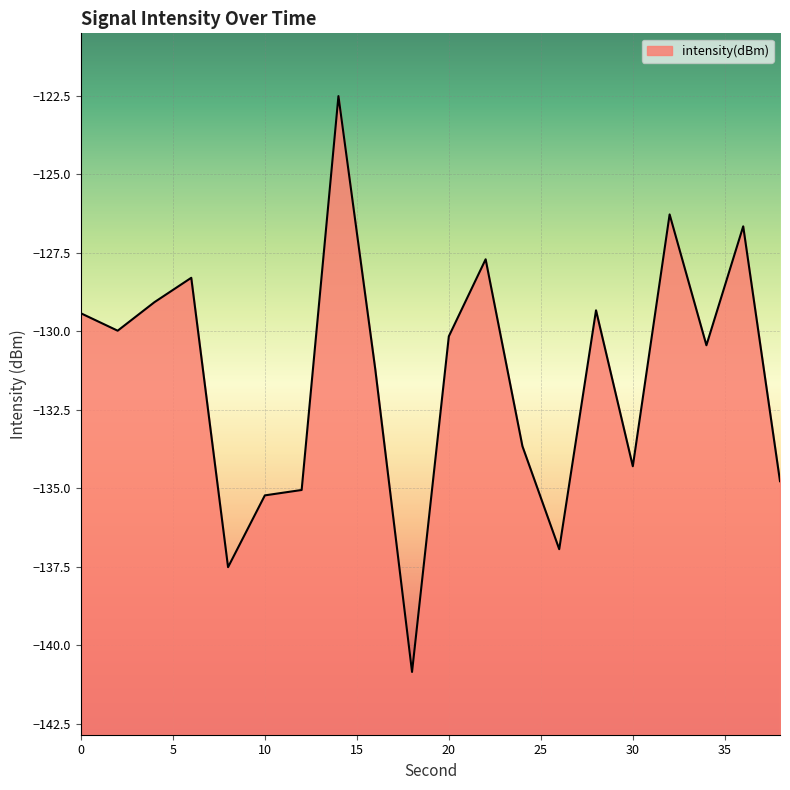

Reading right to left, transcribe all the data shown in this chart.

38=-134.8	36=-126.7	34=-130.4	32=-126.3	30=-134.3	28=-129.3	26=-136.9	24=-133.7	22=-127.7	20=-130.2	18=-140.9	16=-131.2	14=-122.5	12=-135.1	10=-135.2	8=-137.5	6=-128.3	4=-129.1	2=-130.0	0=-129.4